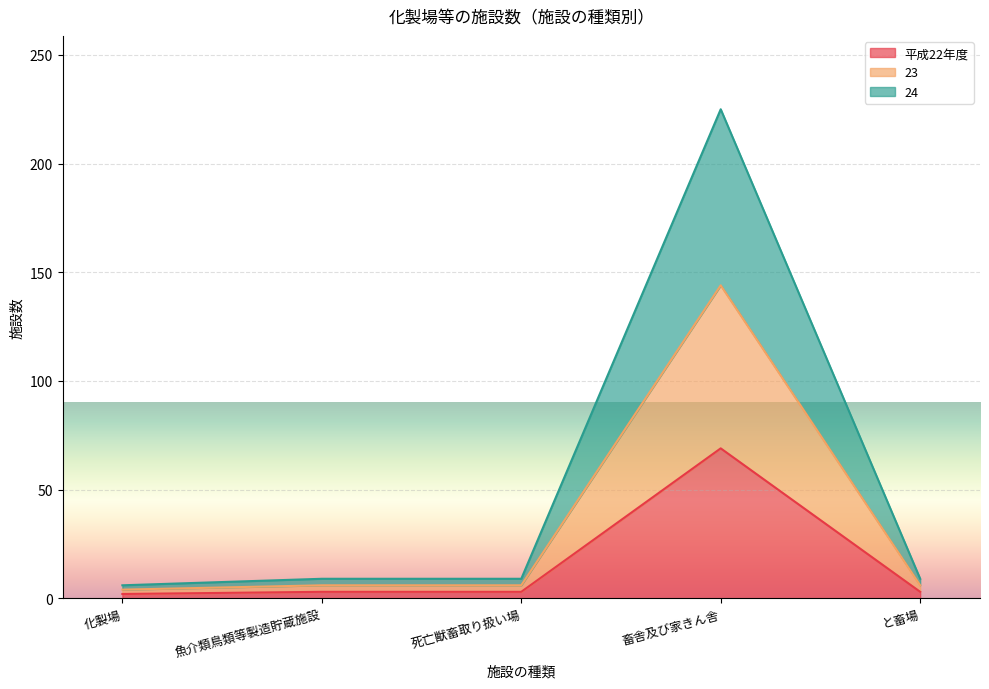

The value of 平成22年度 at と畜場 is 3. True or false?

True